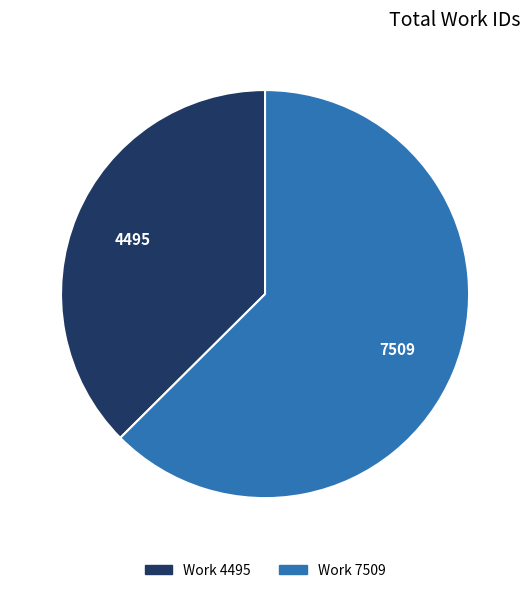

What is the majority slice?

Work 7509